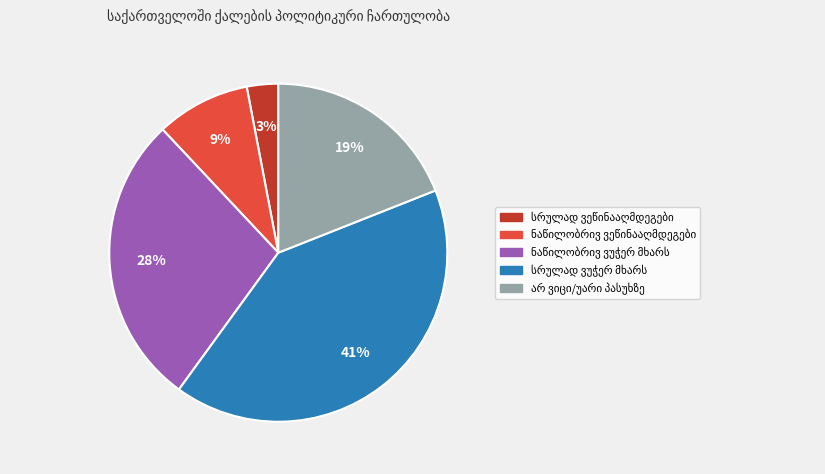

To the nearest percent, what is the average slice percentage?

20%